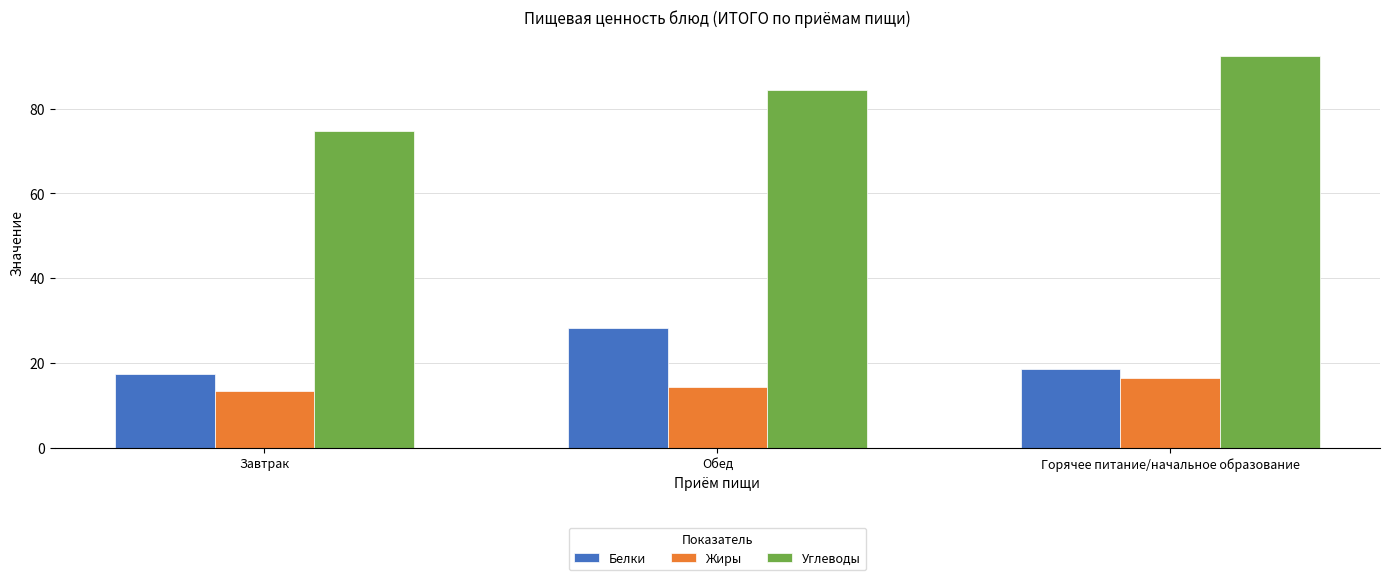

What is the highest value of the Жиры series?

16.5